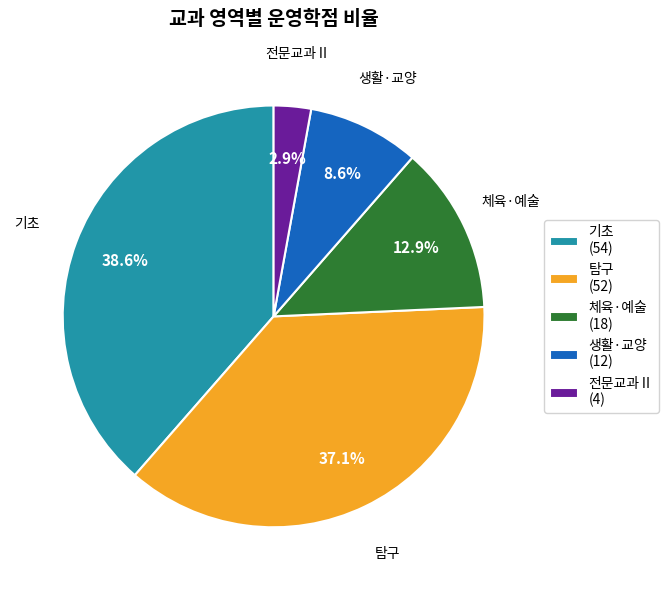

What portion of the pie excludes 전문교과Ⅱ?

97.1%